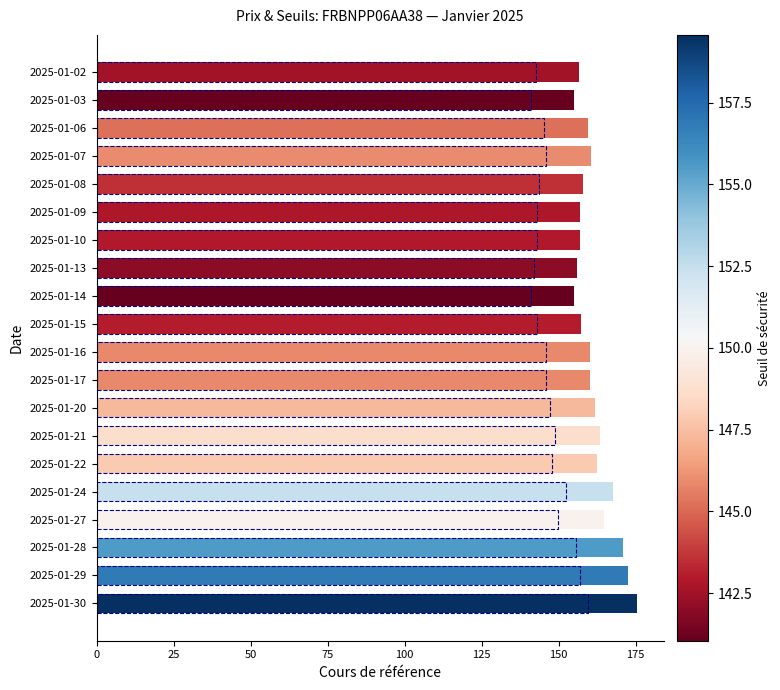

What is the difference between the highest and lowest values at 2025-01-14?

14.0